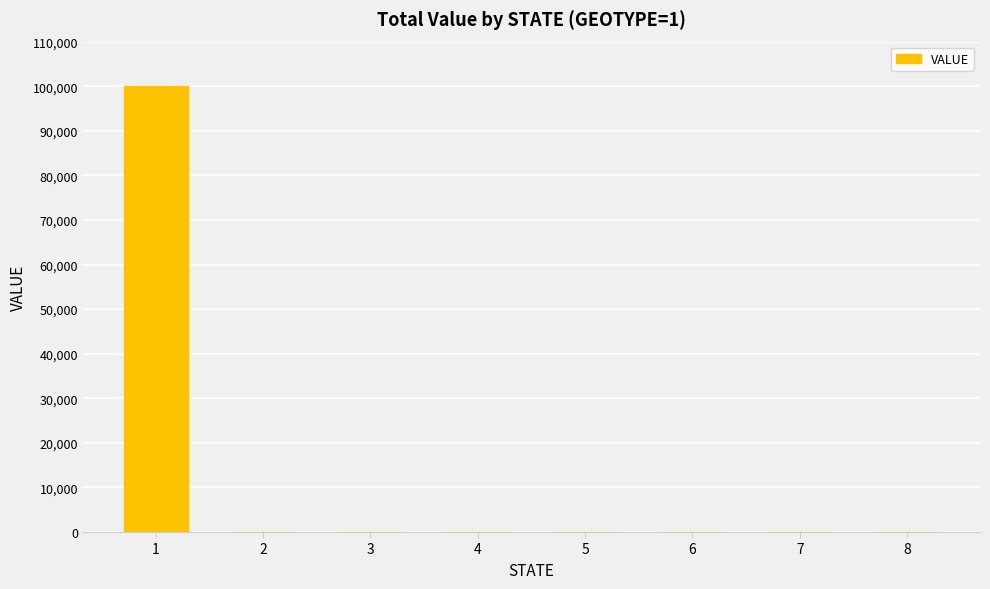

Reading left to right, extract all data points from this chart.

1=100000	2=0	3=0	4=0	5=0	6=0	7=0	8=0